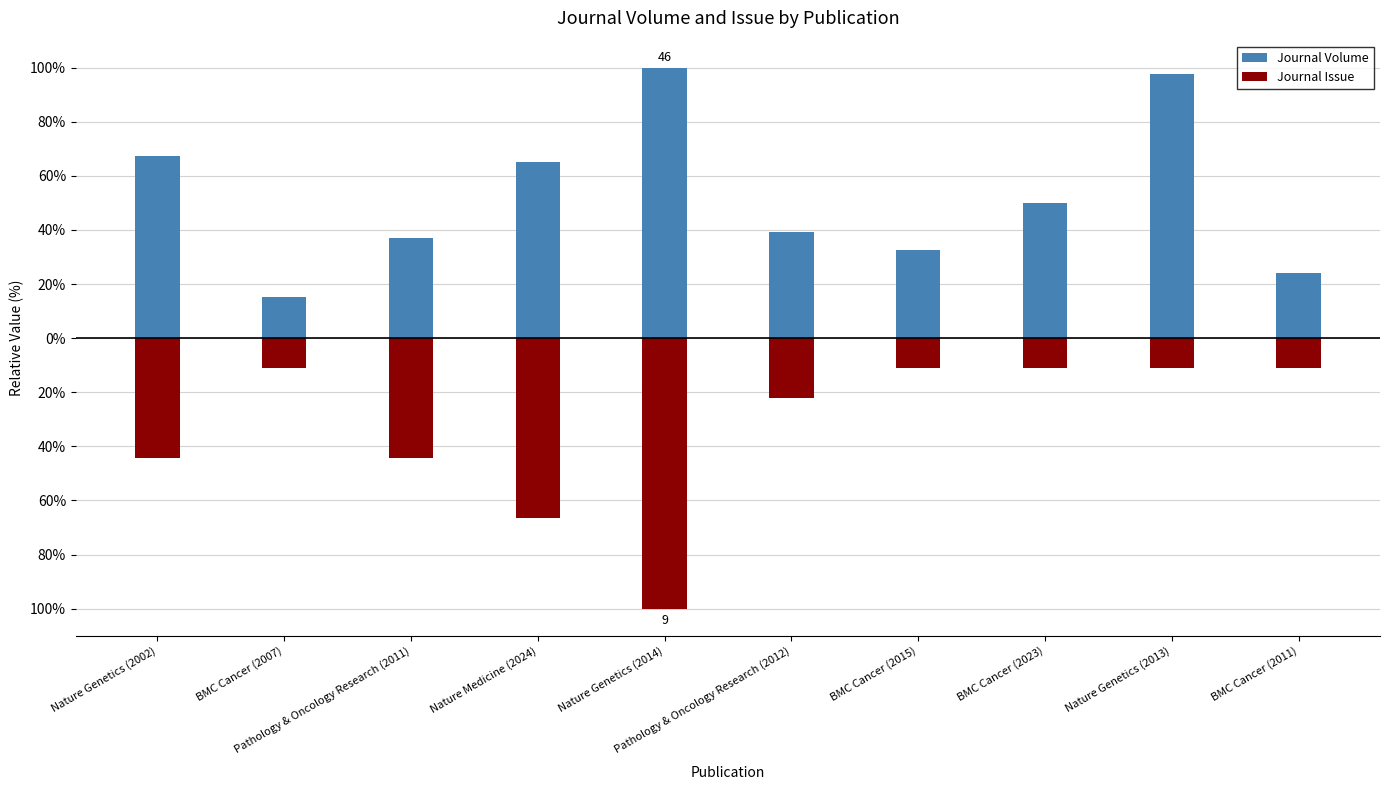

Reading left to right, list all the values displayed in this chart.

Journal Volume: Nature Genetics (2002)=67.4	BMC Cancer (2007)=15.2	Pathology & Oncology Research (2011)=37.0	Nature Medicine (2024)=65.2	Nature Genetics (2014)=100.0	Pathology & Oncology Research (2012)=39.1	BMC Cancer (2015)=32.6	BMC Cancer (2023)=50.0	Nature Genetics (2013)=97.8	BMC Cancer (2011)=23.9
Journal Issue: Nature Genetics (2002)=-44.4	BMC Cancer (2007)=-11.1	Pathology & Oncology Research (2011)=-44.4	Nature Medicine (2024)=-66.7	Nature Genetics (2014)=-100.0	Pathology & Oncology Research (2012)=-22.2	BMC Cancer (2015)=-11.1	BMC Cancer (2023)=-11.1	Nature Genetics (2013)=-11.1	BMC Cancer (2011)=-11.1